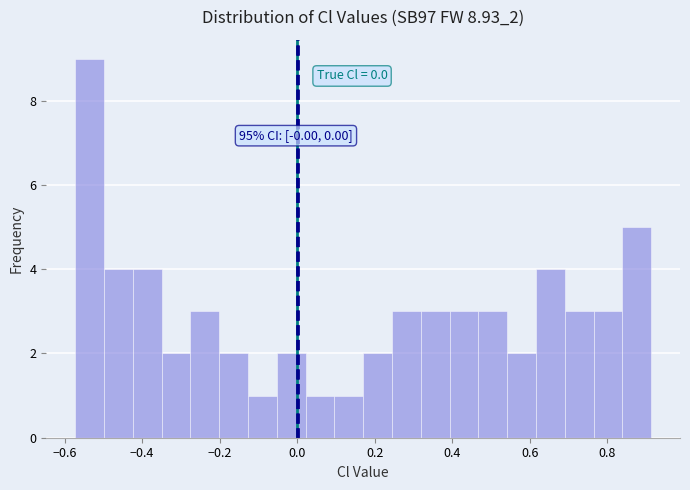

Read against the x-axis, roughly where is the centre of the tallest bar?

-0.54